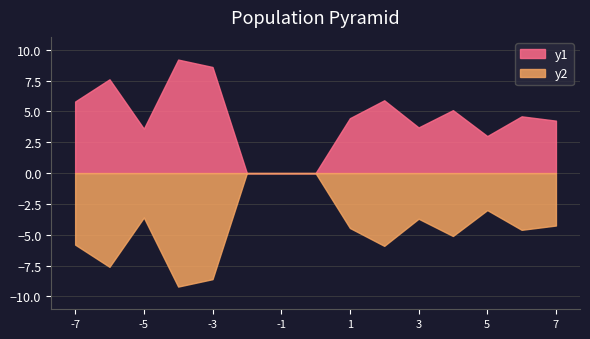

What is the difference between the second highest and second lowest values in the y1 series?

8.6